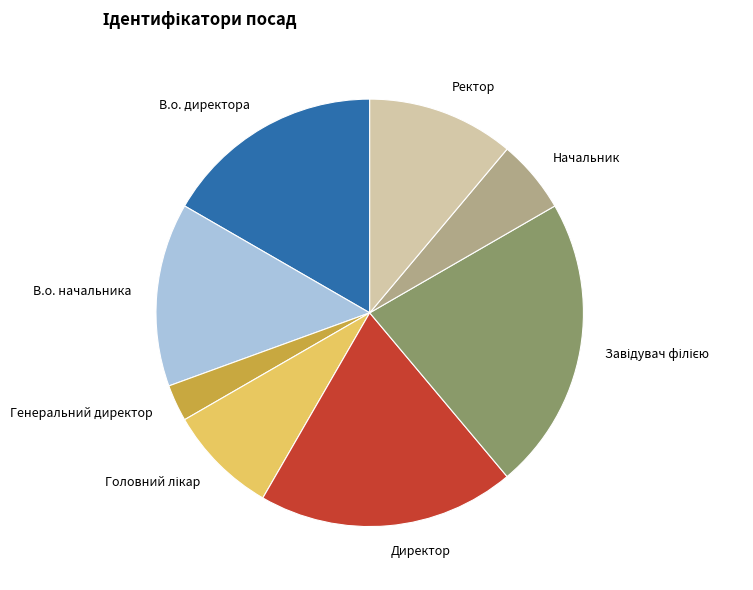

Does any single category account for the majority?

No